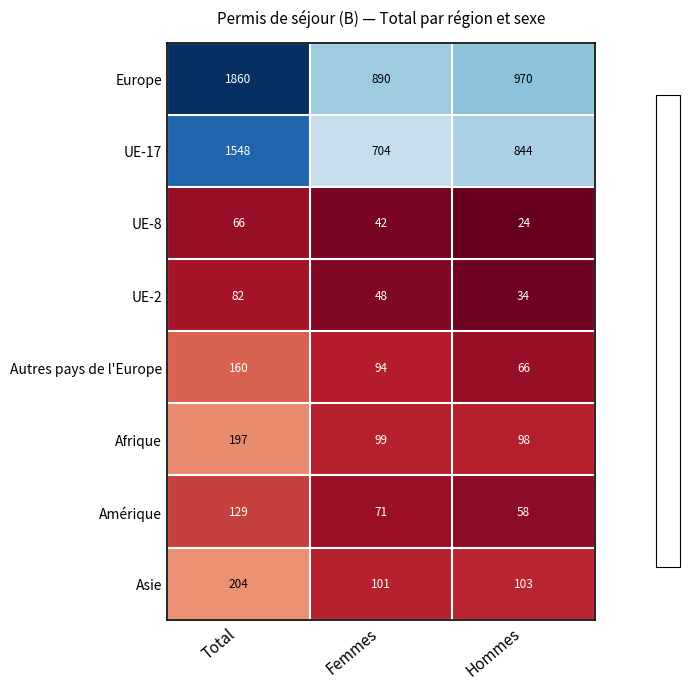

Reading right to left, extract all data points from this chart.

Europe: Hommes=970	Femmes=890	Total=1860
UE-17: Hommes=844	Femmes=704	Total=1548
UE-8: Hommes=24	Femmes=42	Total=66
UE-2: Hommes=34	Femmes=48	Total=82
Autres pays de l'Europe: Hommes=66	Femmes=94	Total=160
Afrique: Hommes=98	Femmes=99	Total=197
Amérique: Hommes=58	Femmes=71	Total=129
Asie: Hommes=103	Femmes=101	Total=204